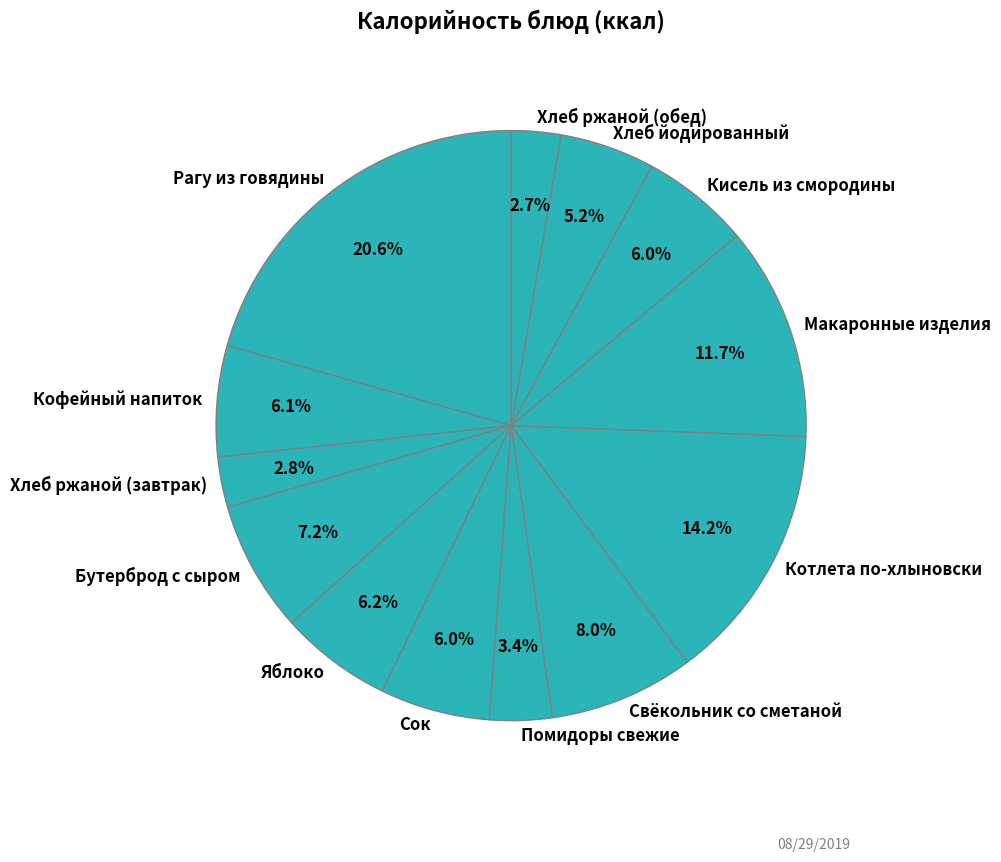

To the nearest percent, what portion does Макаронные изделия represent?

12%